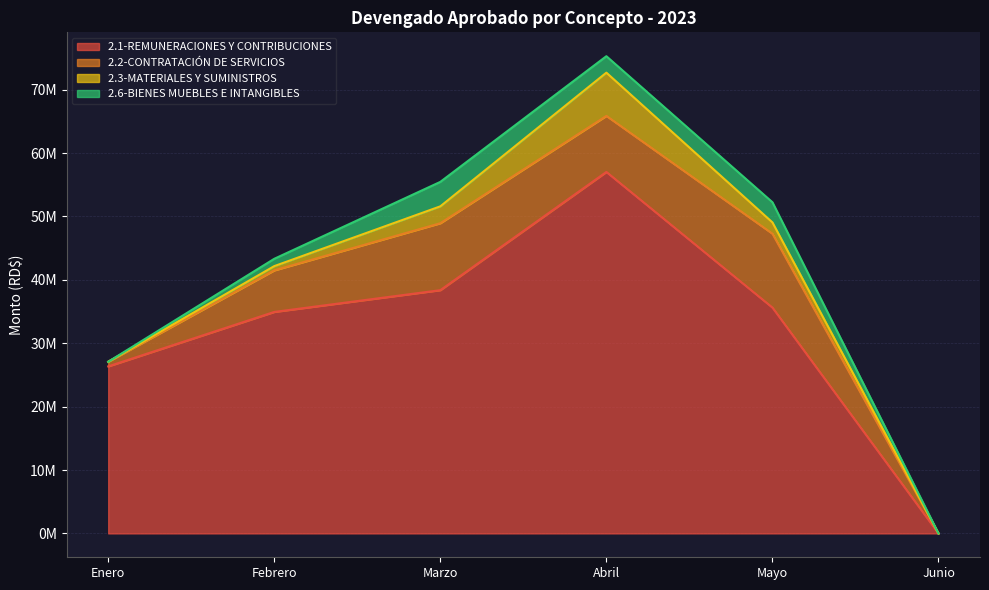

Is the value of 2.2-CONTRATACIÓN DE SERVICIOS at Junio greater than the value of 2.3-MATERIALES Y SUMINISTROS at Abril?

No